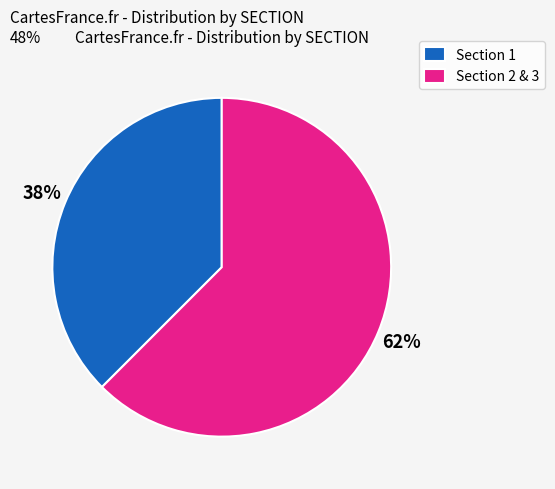

Is there any slice that represents more than half of the pie?

Yes